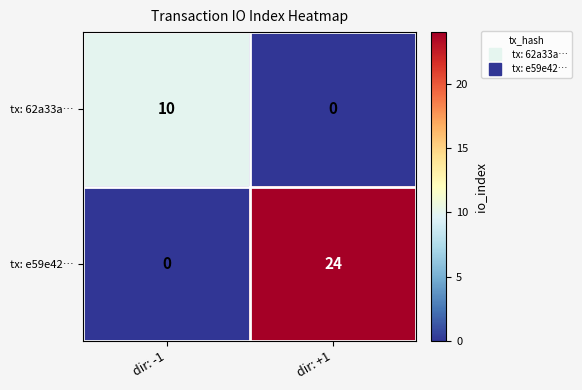

Rank the series by their average value, from highest to lowest.

tx: e59e42…, tx: 62a33a…